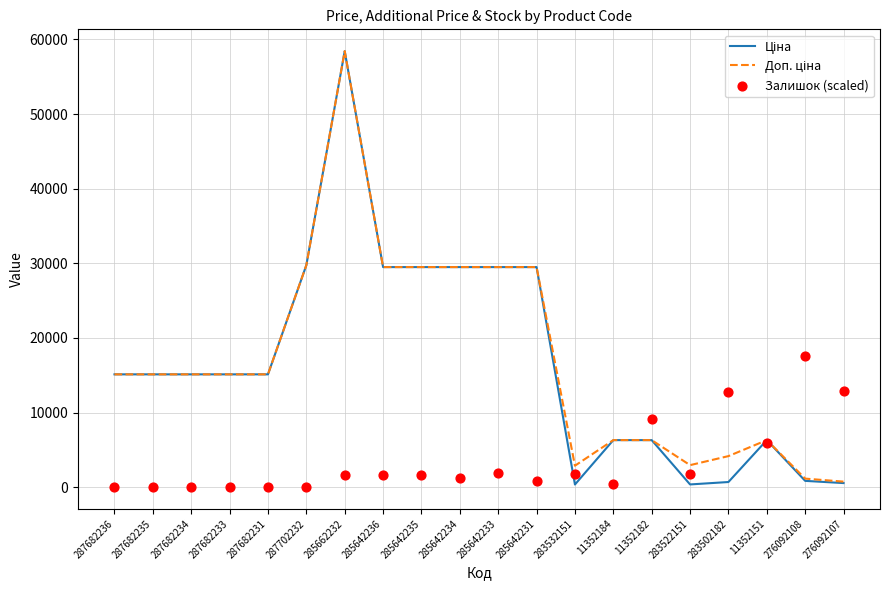

Which series contains the highest Y value?

Ціна